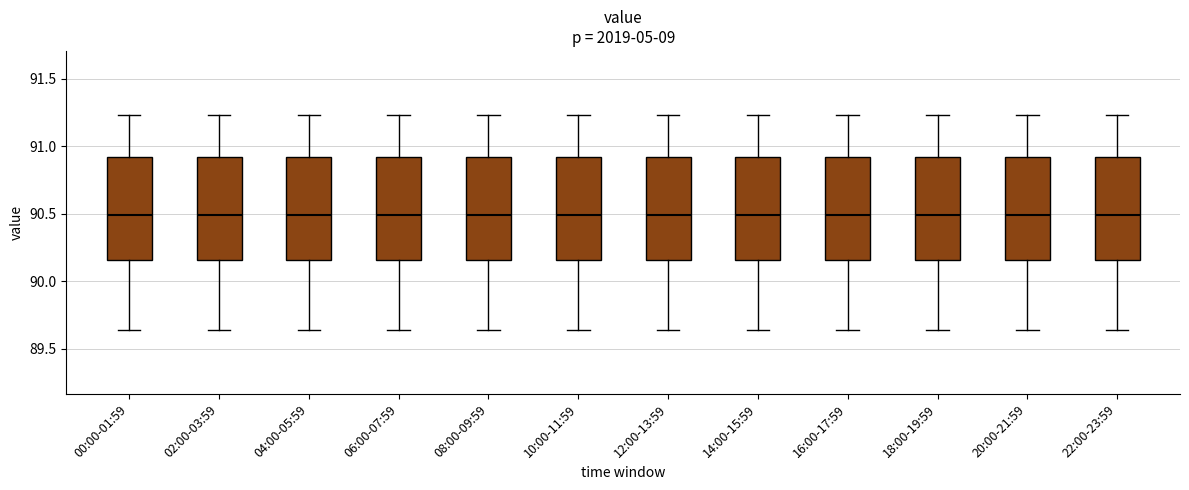

Reading left to right, read every box against the y-axis: the position of its median line, the range the box covers, and the ends of its whiskers. The values are not printed on the chart, so give them approximately, as read against the axis.

00:00-01:59: median 90.50, box 90.15 to 90.90, whiskers 89.65 to 91.25
02:00-03:59: median 90.50, box 90.15 to 90.90, whiskers 89.65 to 91.25
04:00-05:59: median 90.50, box 90.15 to 90.90, whiskers 89.65 to 91.25
06:00-07:59: median 90.50, box 90.15 to 90.90, whiskers 89.65 to 91.25
08:00-09:59: median 90.50, box 90.15 to 90.90, whiskers 89.65 to 91.25
10:00-11:59: median 90.50, box 90.15 to 90.90, whiskers 89.65 to 91.25
12:00-13:59: median 90.50, box 90.15 to 90.90, whiskers 89.65 to 91.25
14:00-15:59: median 90.50, box 90.15 to 90.90, whiskers 89.65 to 91.25
16:00-17:59: median 90.50, box 90.15 to 90.90, whiskers 89.65 to 91.25
18:00-19:59: median 90.50, box 90.15 to 90.90, whiskers 89.65 to 91.25
20:00-21:59: median 90.50, box 90.15 to 90.90, whiskers 89.65 to 91.25
22:00-23:59: median 90.50, box 90.15 to 90.90, whiskers 89.65 to 91.25